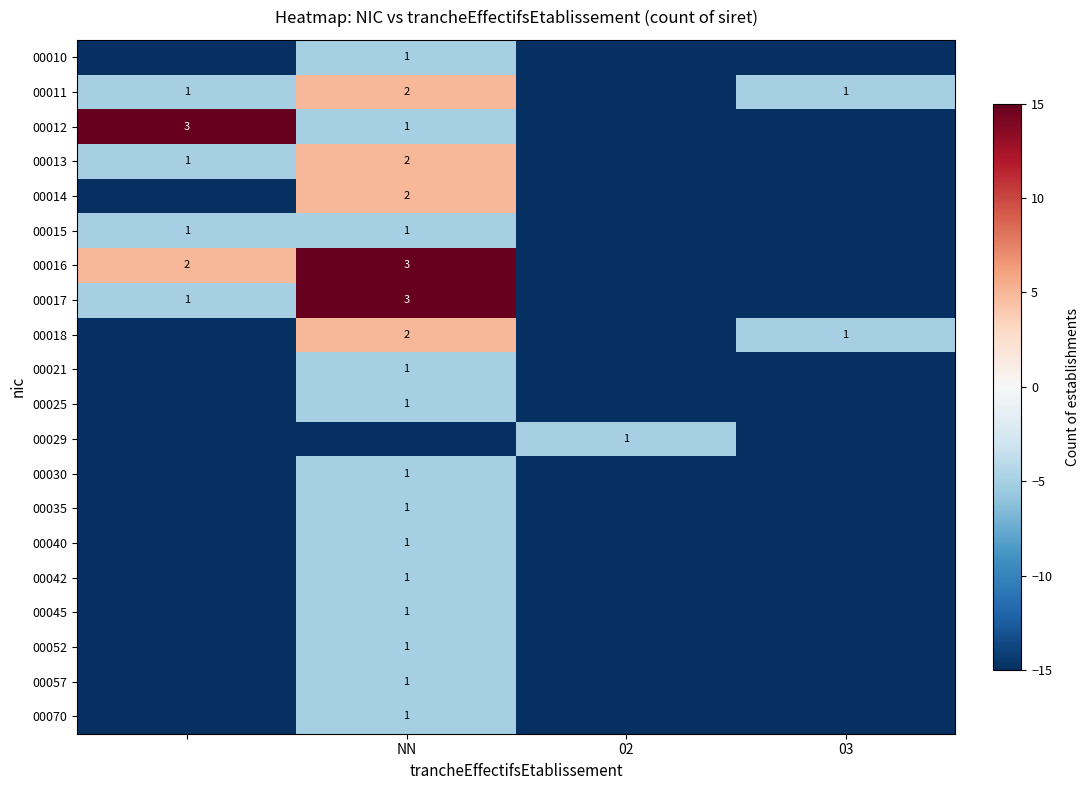

The 00021 series shows 2 at NN. True or false?

False